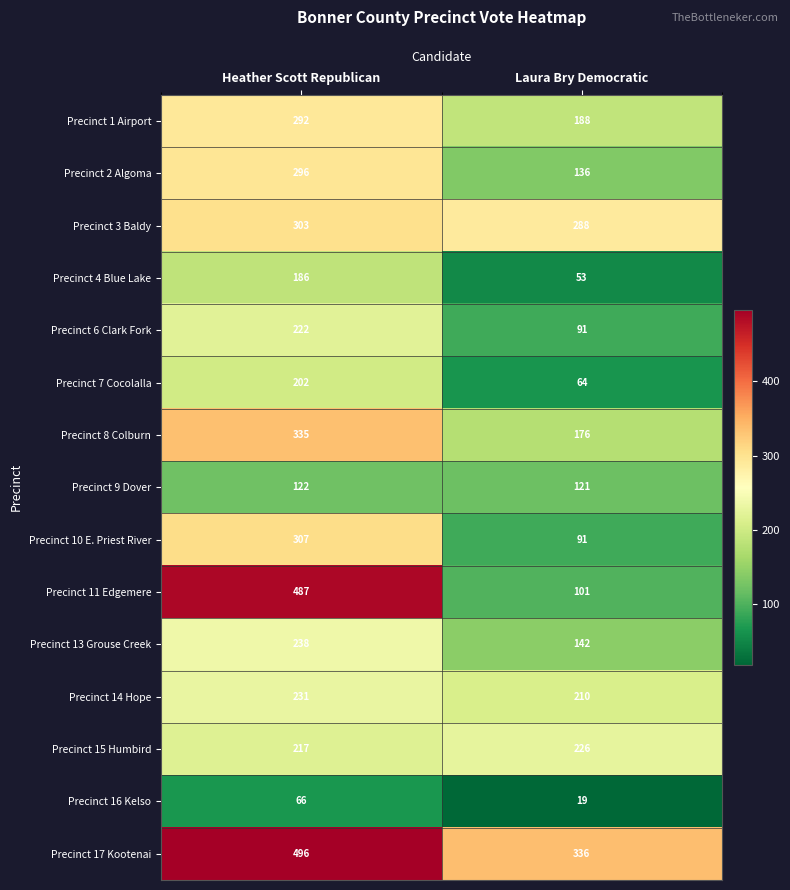

At which category is the sum across all series the highest?

Heather Scott Republican